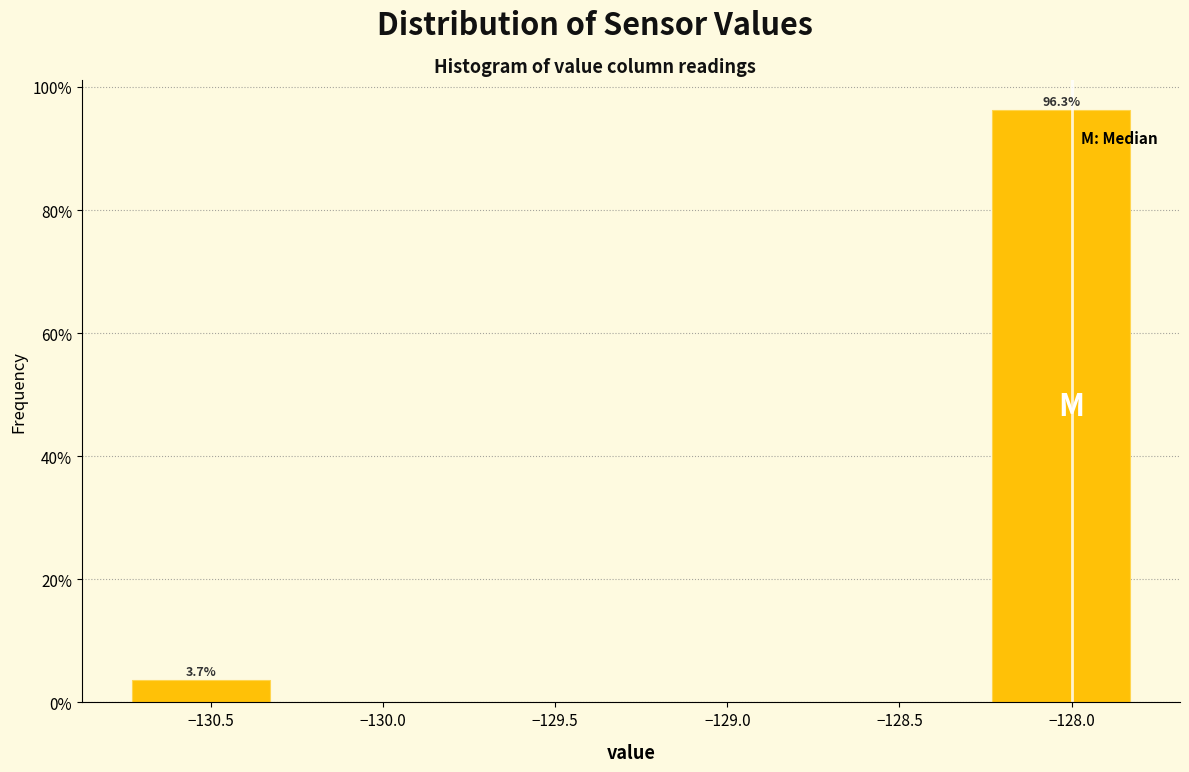

Reading left to right, extract all data points from this chart.

3.7	96.3